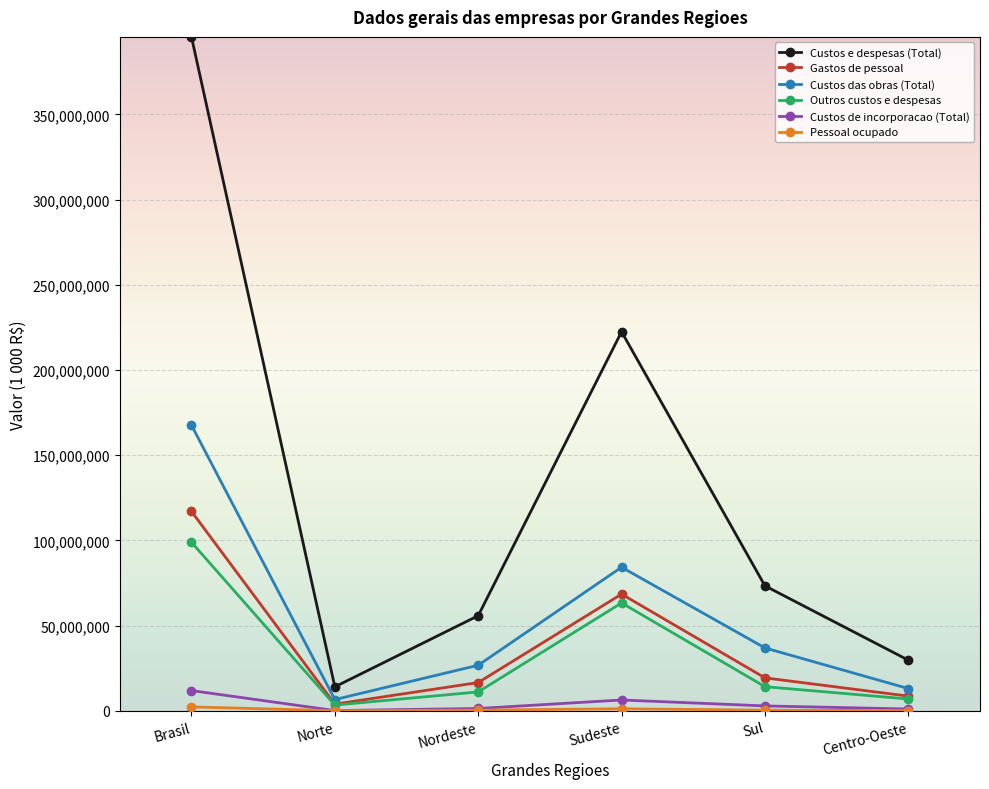

Between Sudeste and Sul, which series saw the biggest shift?

Custos e despesas (Total)